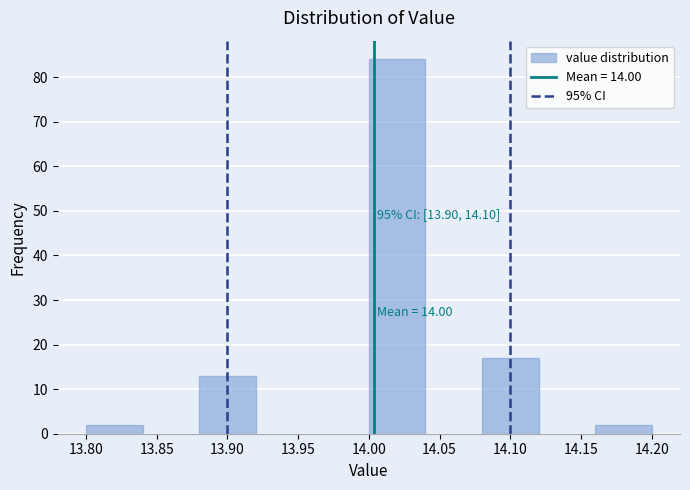

Which range on the x-axis has the tallest bar?

14.00 to 14.04